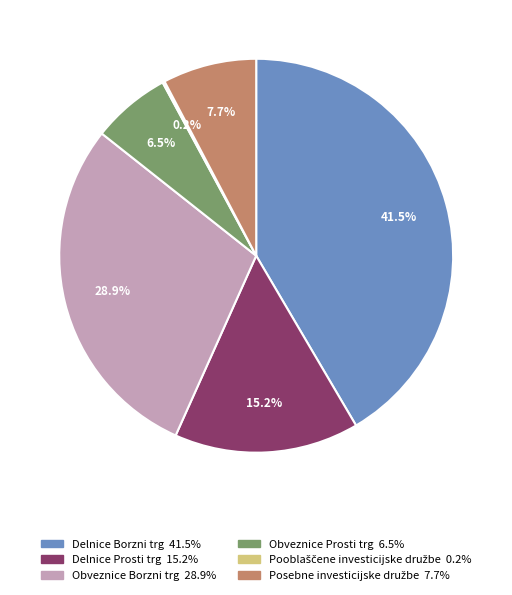

Do Delnice Borzni trg and Obveznice Borzni trg together represent more than half of the pie?

Yes